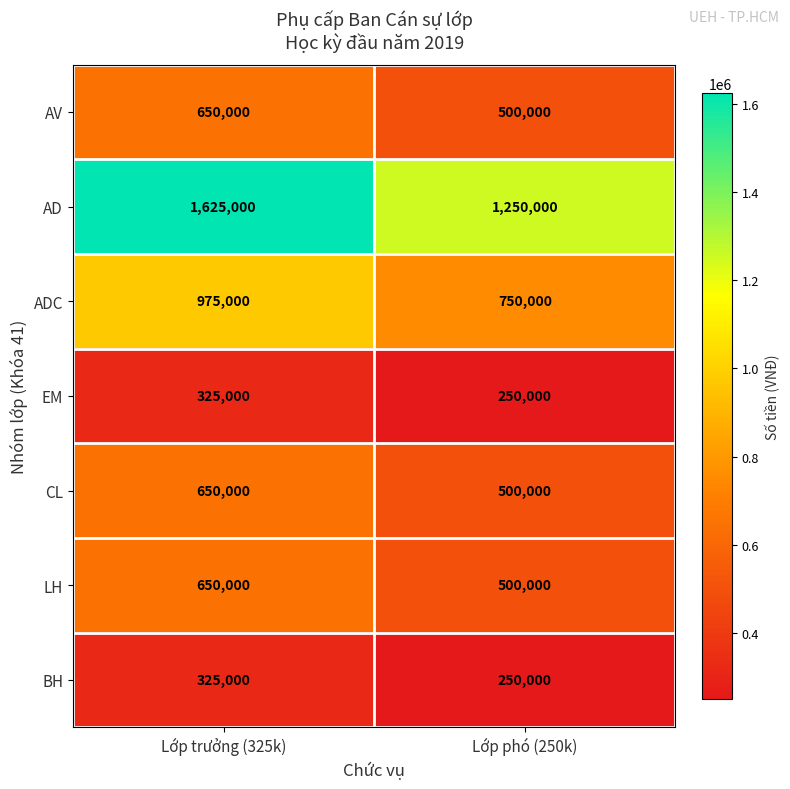

The EM series shows 250000 at Lớp phó (250k). True or false?

True